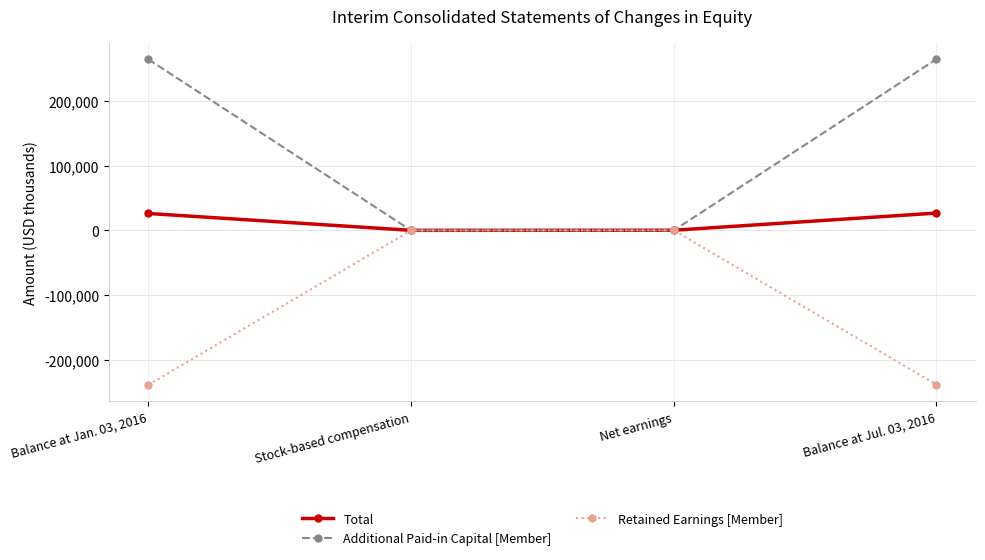

Which series has the widest spread of values?

Additional Paid-in Capital [Member]